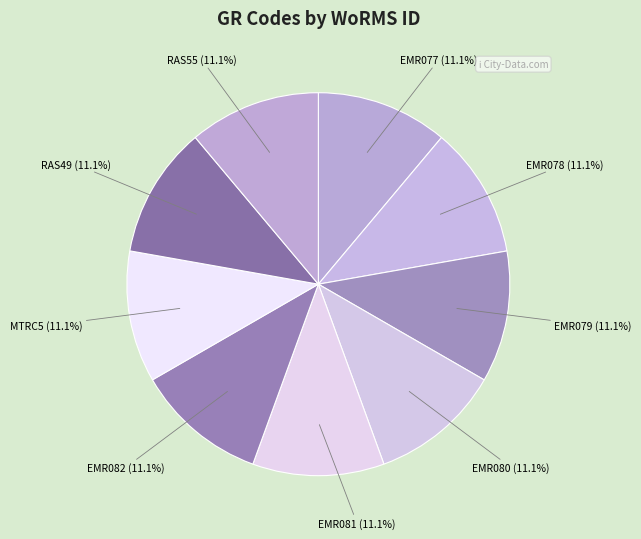

Is there a majority slice in this chart?

No